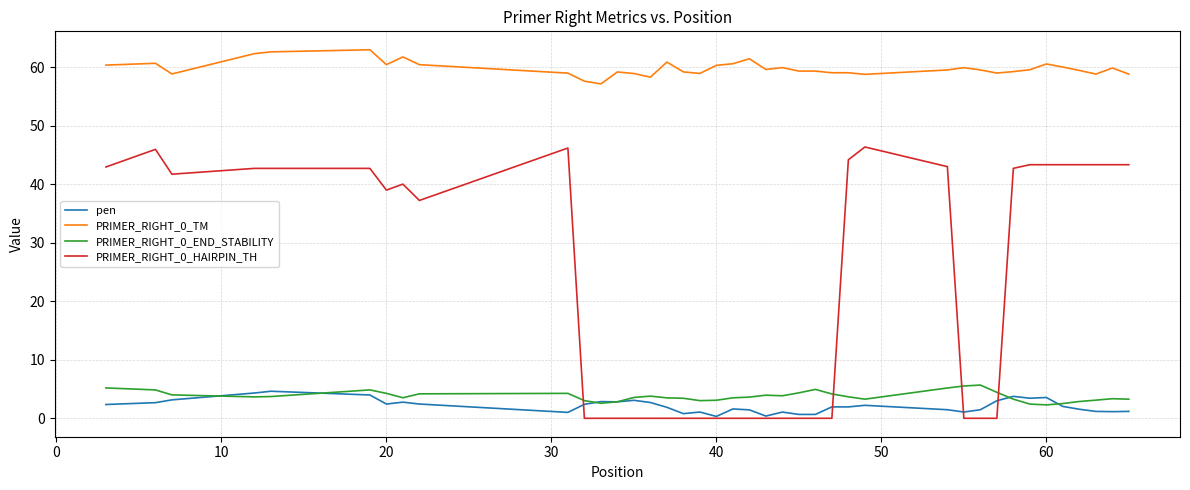

True or false: PRIMER_RIGHT_0_TM and PRIMER_RIGHT_0_HAIRPIN_TH intersect in this chart.

False